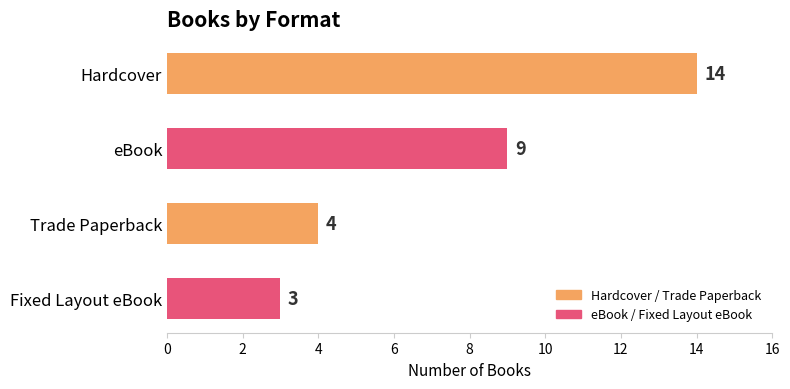

How many series are shown in this chart?

1